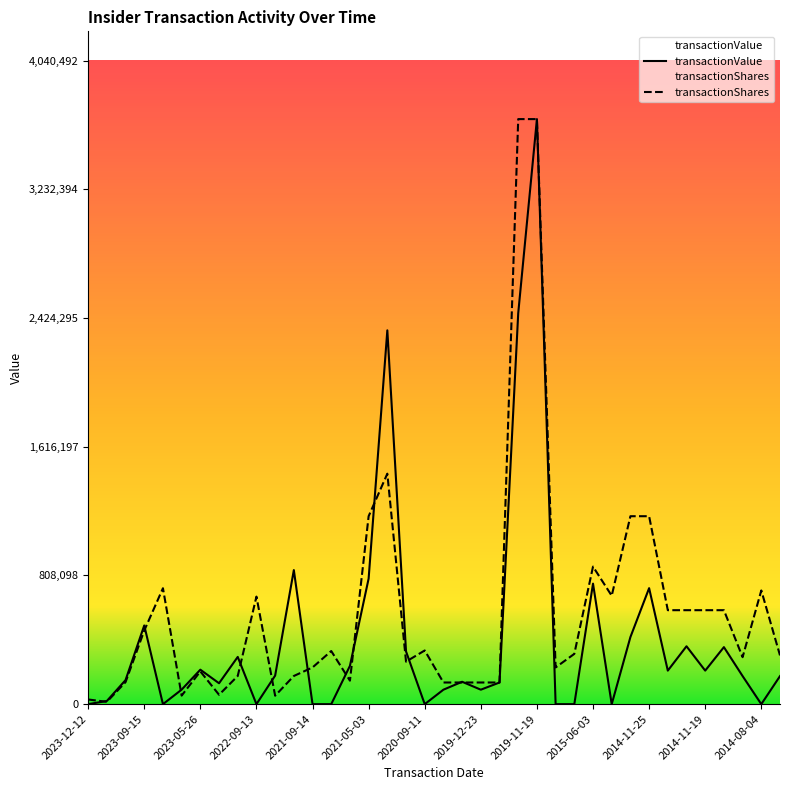

Rank the series by their average value, from highest to lowest.

transactionShares, transactionValue